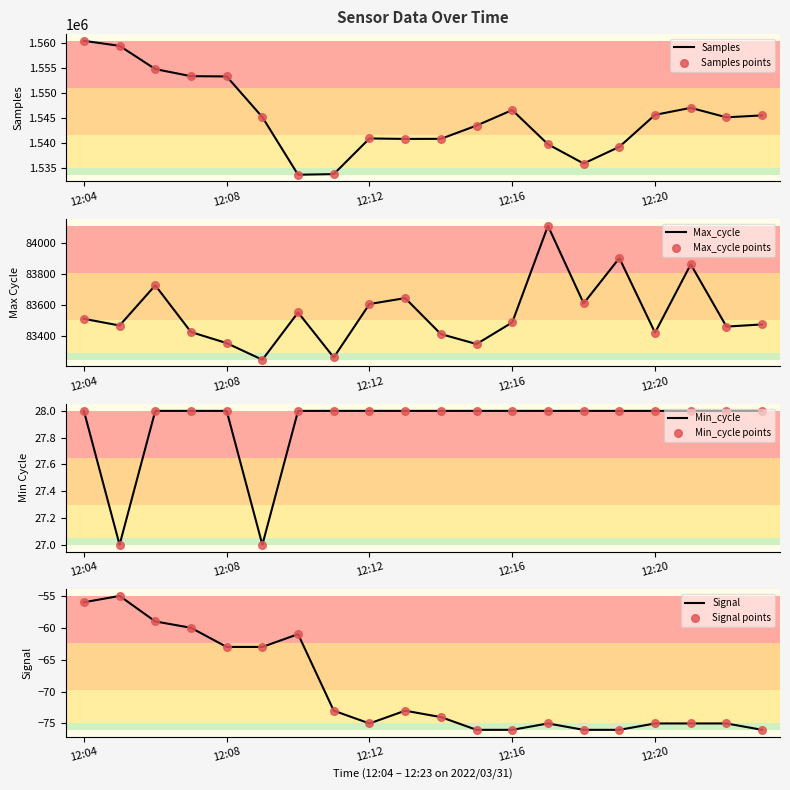

Which series has the largest total across all categories?

Samples